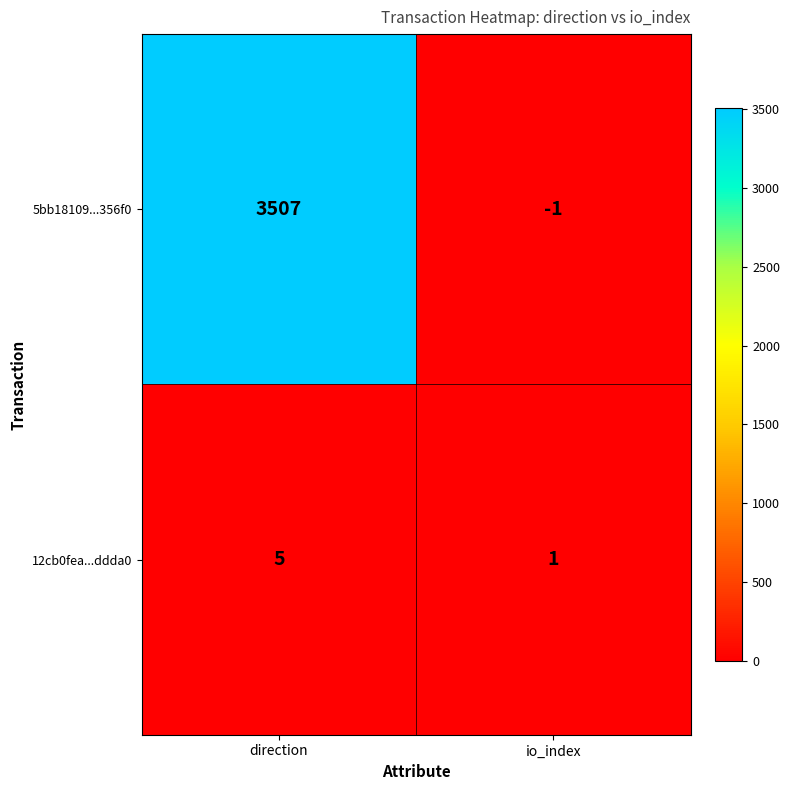

The 12cb0fea...ddda0 series shows 0 at io_index. True or false?

False